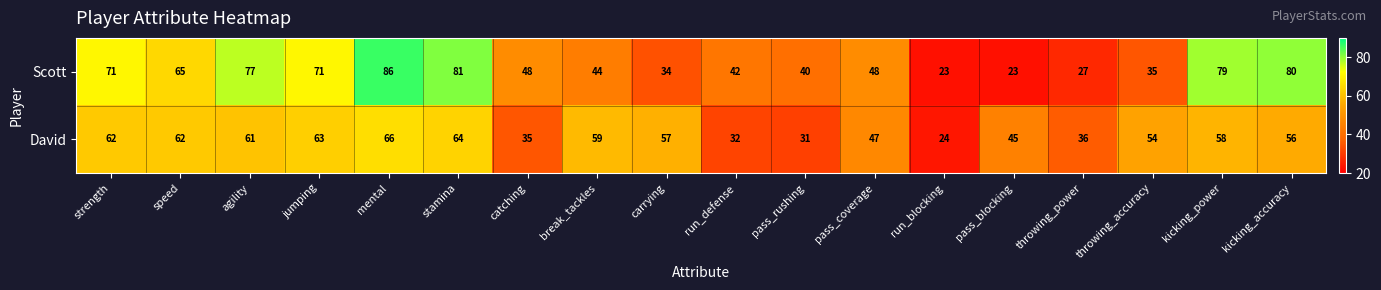

What is the total value across all series at catching?

83